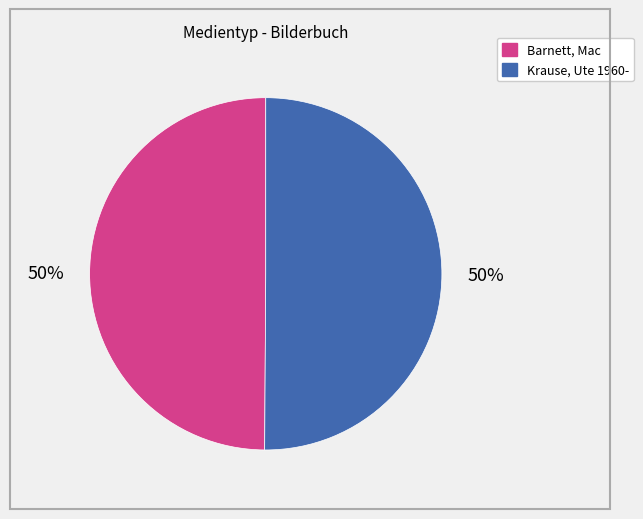

To the nearest percent, what percentage of the pie is Barnett, Mac?

50%